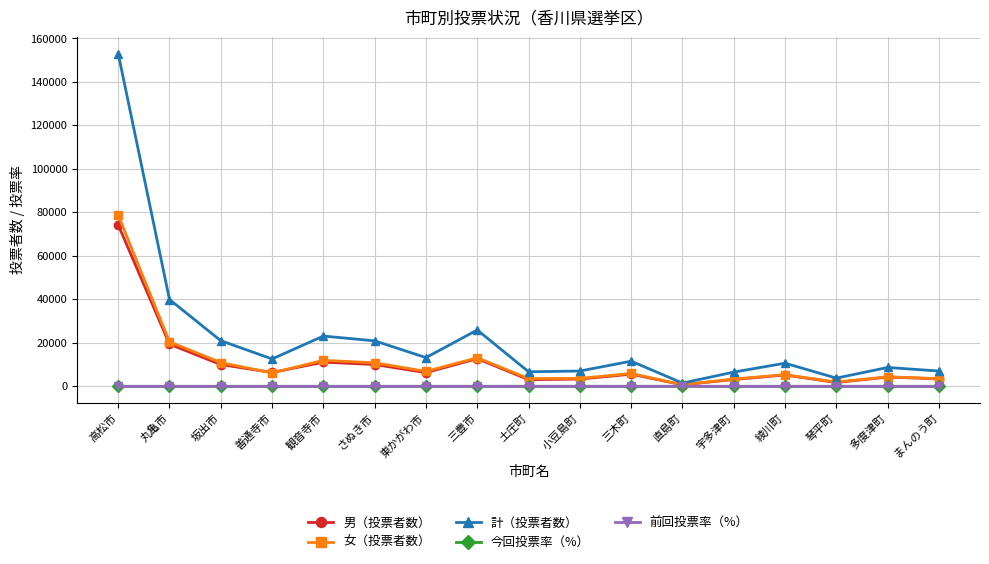

What is the value of the 前回投票率（%） point at the 11th from the left?

51.5